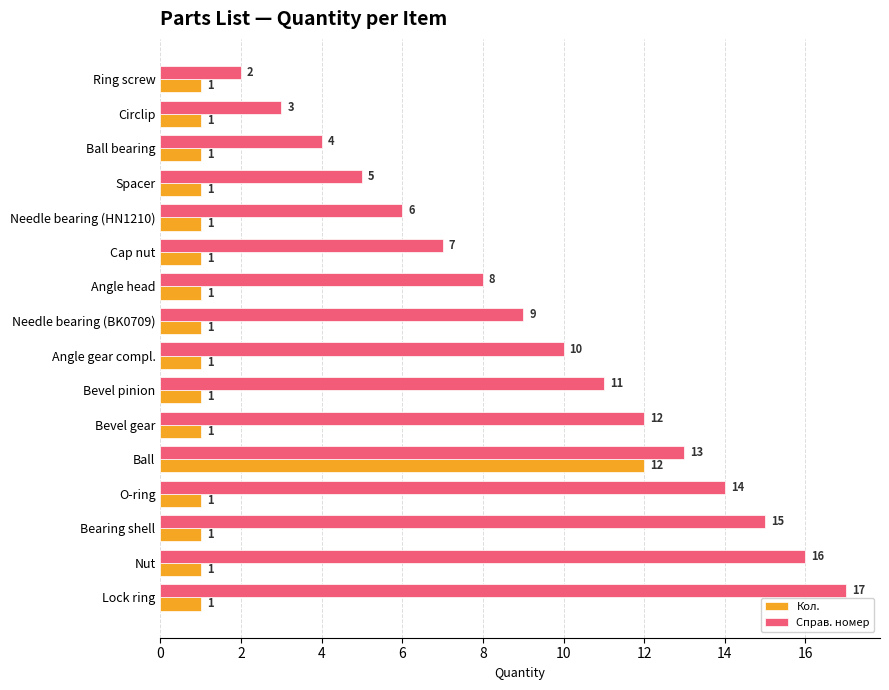

Which category has the highest value in the Справ. номер series?

Lock ring